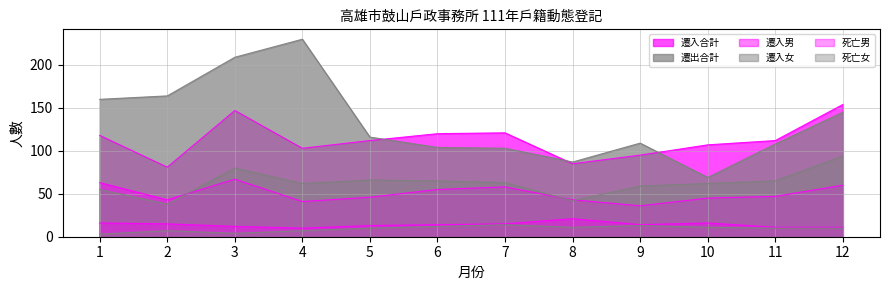

What is the difference between the 遷入合計 values at 12 and 8?

69